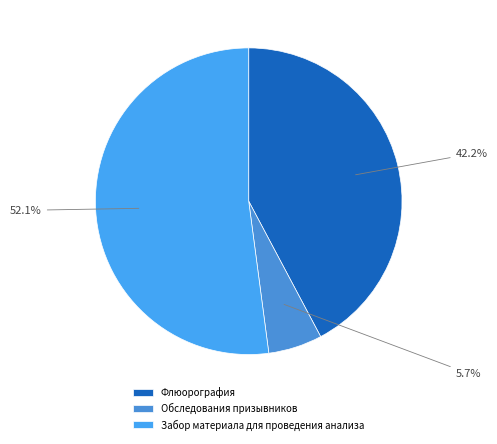

How many segments does this pie chart have?

3